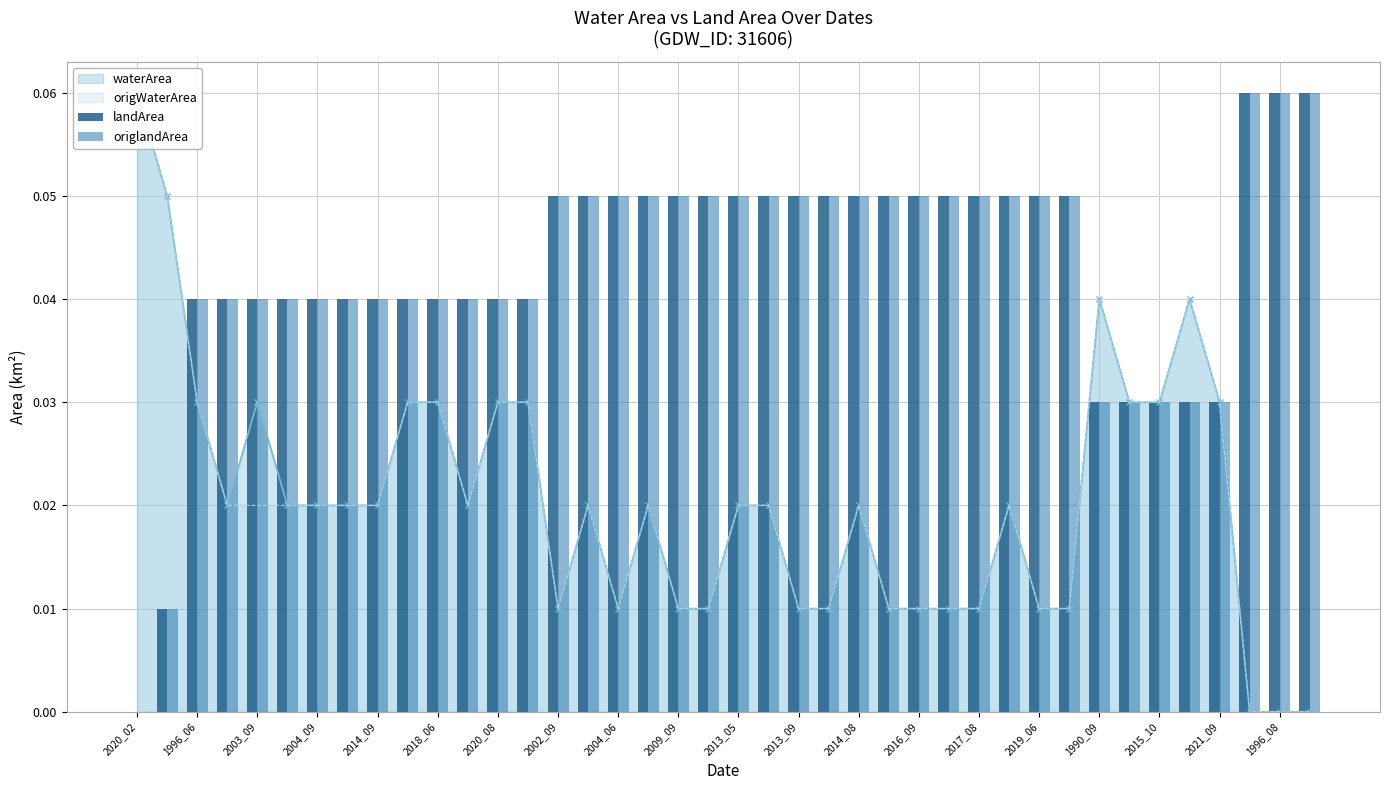

Which category has the lowest value in the landArea series?

2020_02